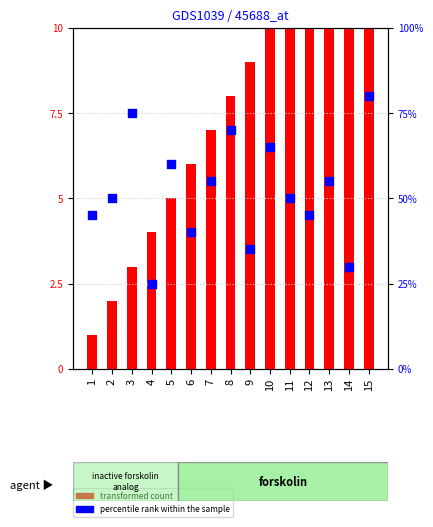

Which series reaches the maximum Y coordinate?

percentile rank within the sample